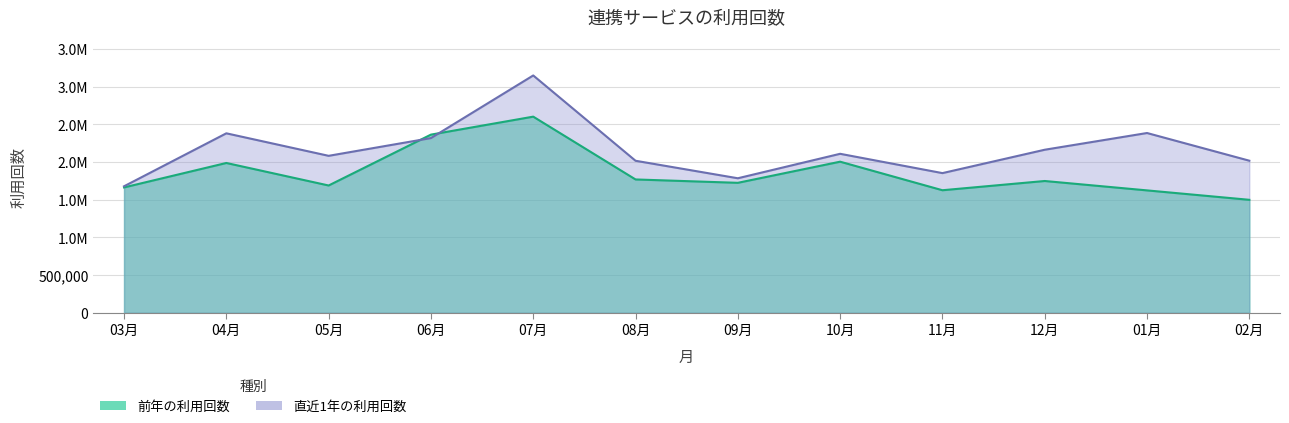

What is the spread (max minus min) of values at 12月?

414859